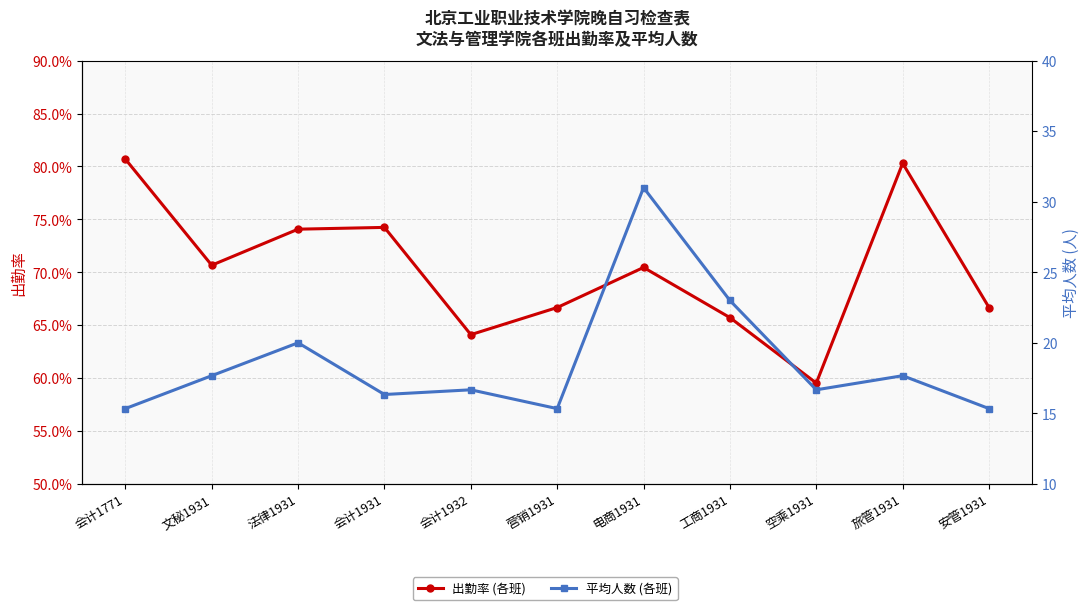

The 平均人数 (各班) series shows 15.3 at 会计1771. True or false?

True